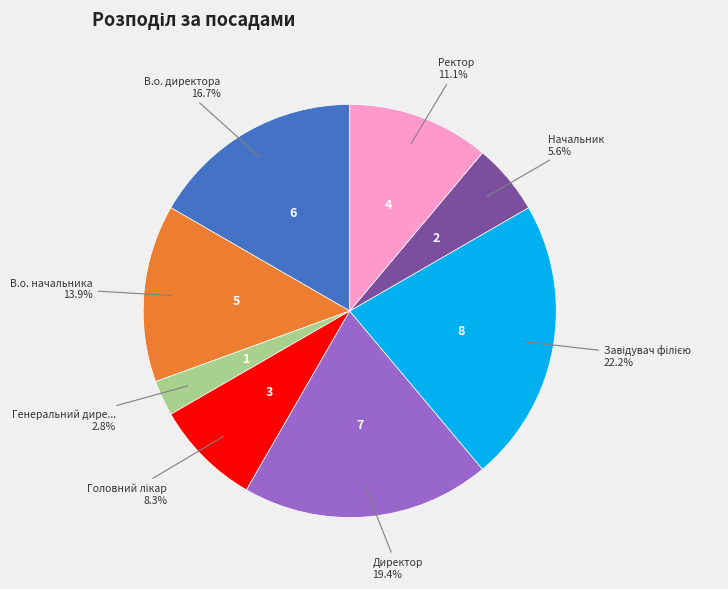

Is there any slice that represents more than half of the pie?

No